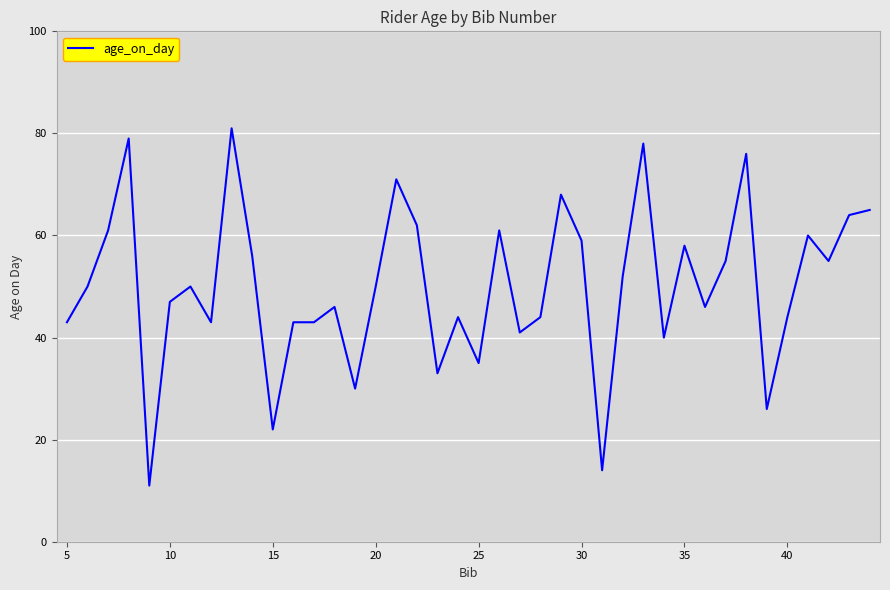

What is the smallest value displayed?

11